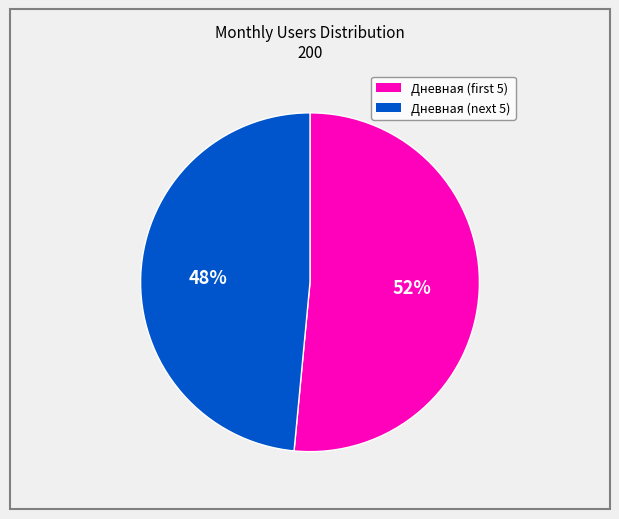

To the nearest percent, what is the average slice percentage?

50%